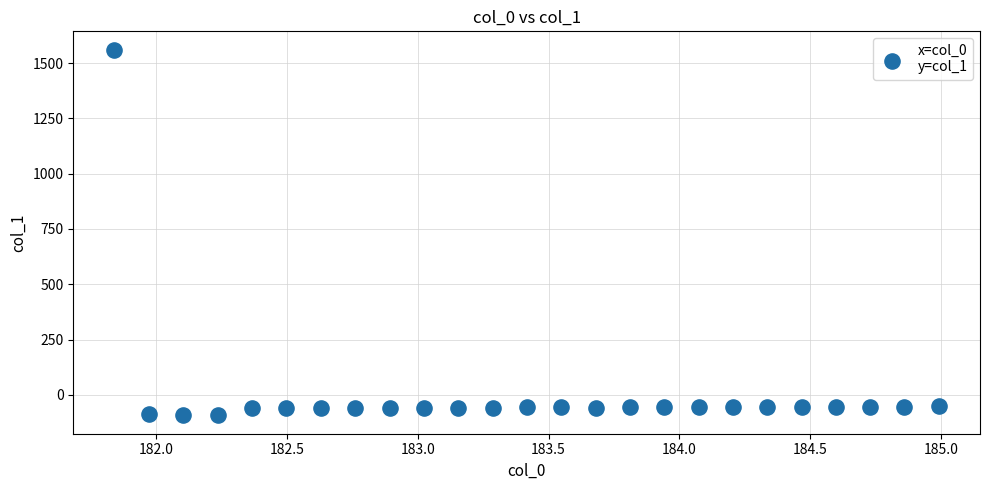

What is the range of X values (max minus min)?

3.1